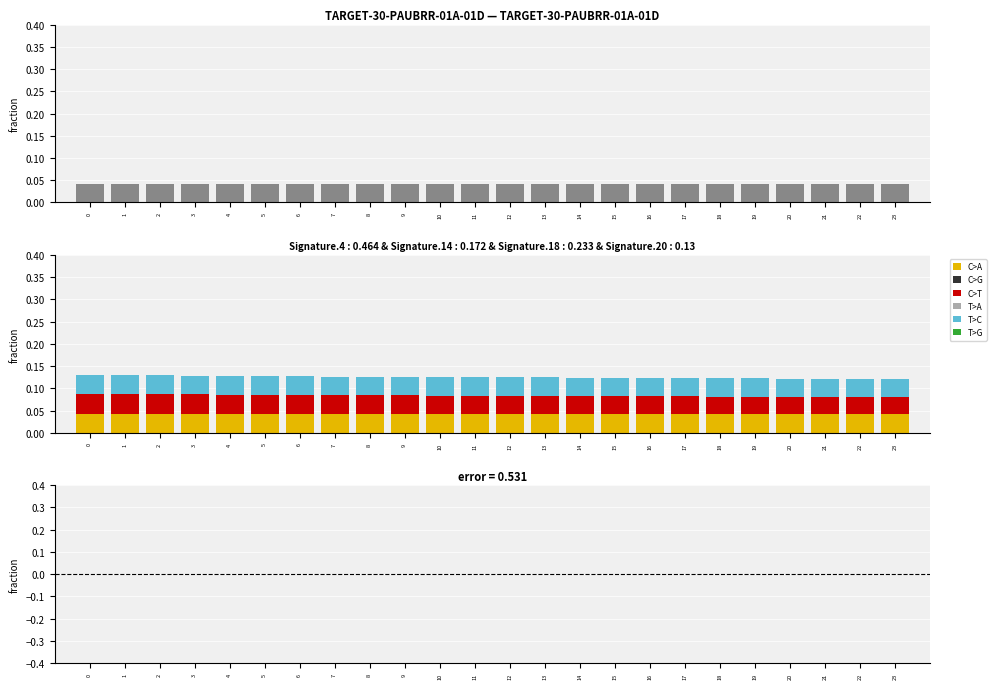

Is it true that C>A equals 0.1 at 7?

False